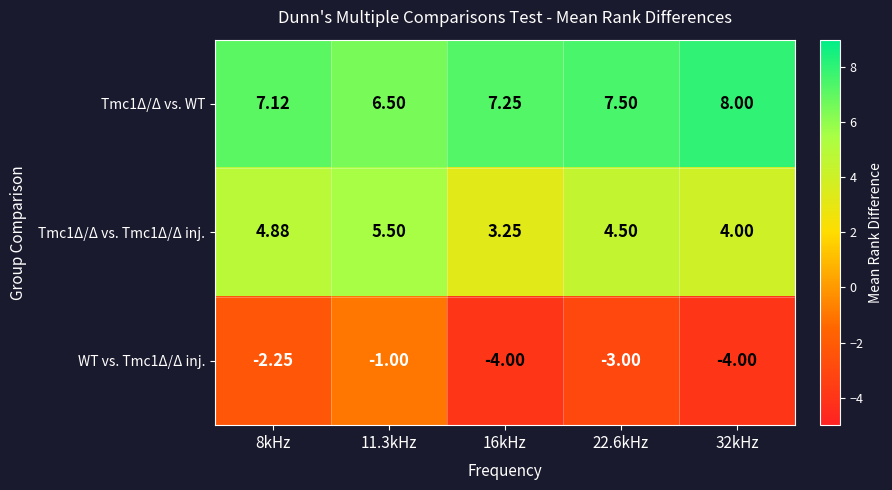

Reading left to right, extract all data points from this chart.

Tmc1Δ/Δ vs. WT: 8kHz=7.1	11.3kHz=6.5	16kHz=7.2	22.6kHz=7.5	32kHz=8.0
Tmc1Δ/Δ vs. Tmc1Δ/Δ inj.: 8kHz=4.9	11.3kHz=5.5	16kHz=3.2	22.6kHz=4.5	32kHz=4.0
WT vs. Tmc1Δ/Δ inj.: 8kHz=-2.2	11.3kHz=-1.0	16kHz=-4.0	22.6kHz=-3.0	32kHz=-4.0